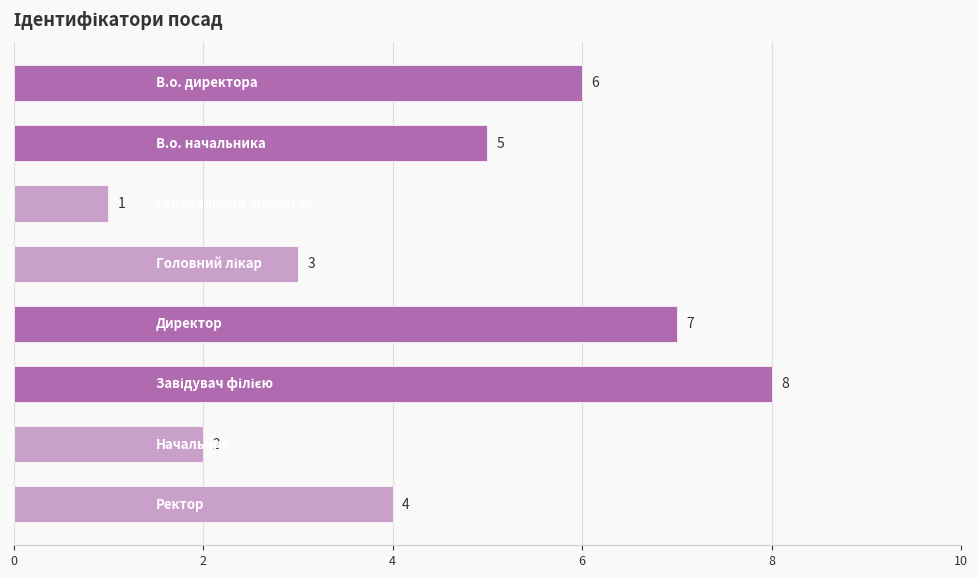

Does the chart contain stacked bars?

No